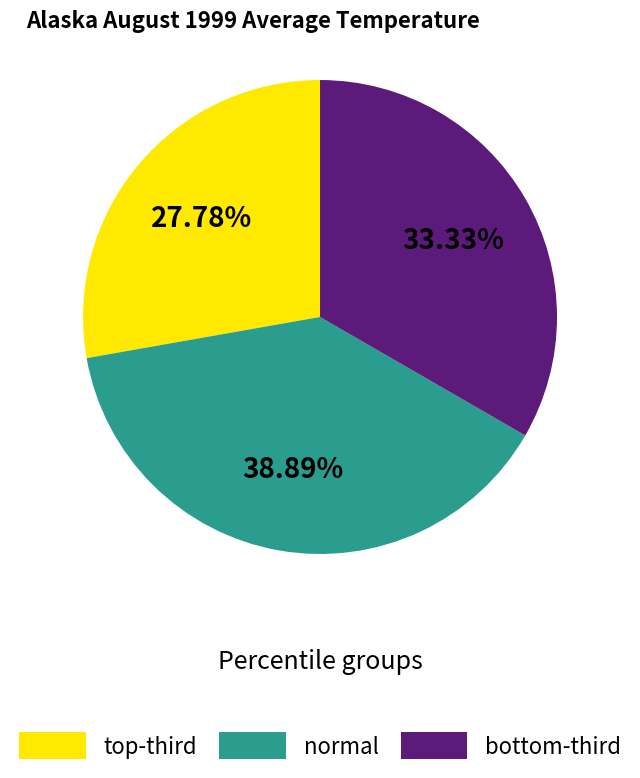

Which category has the biggest portion of the pie?

normal